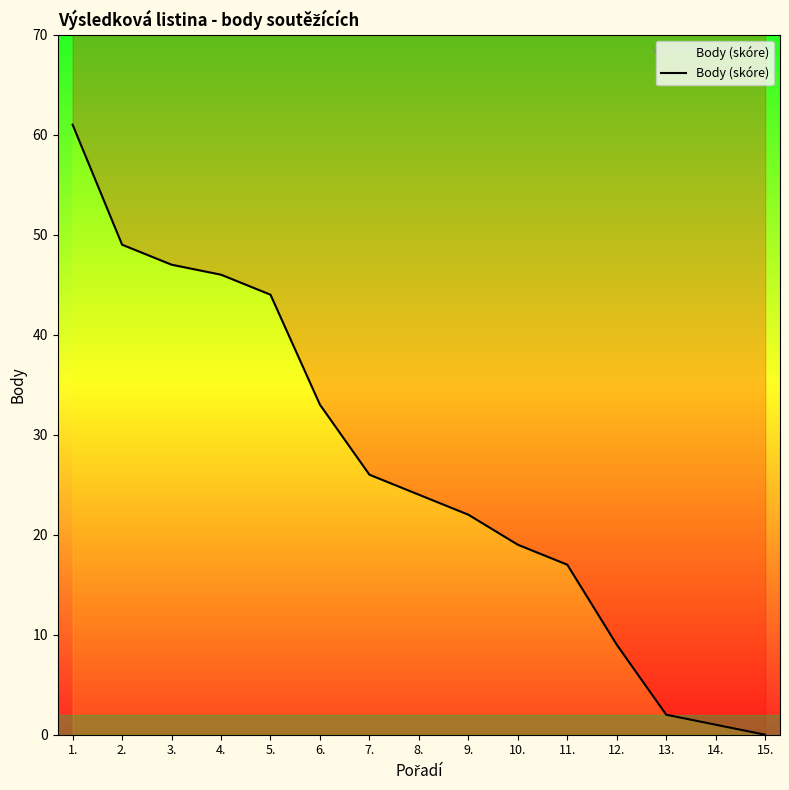

Is this an area chart (filled region under the line)?

No